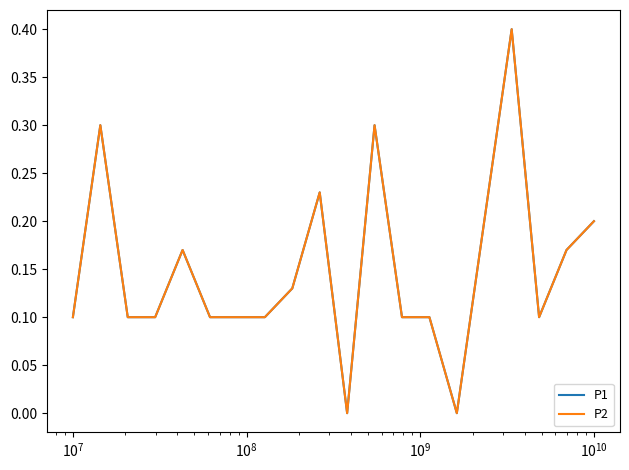

How many lines are shown in the chart?

2